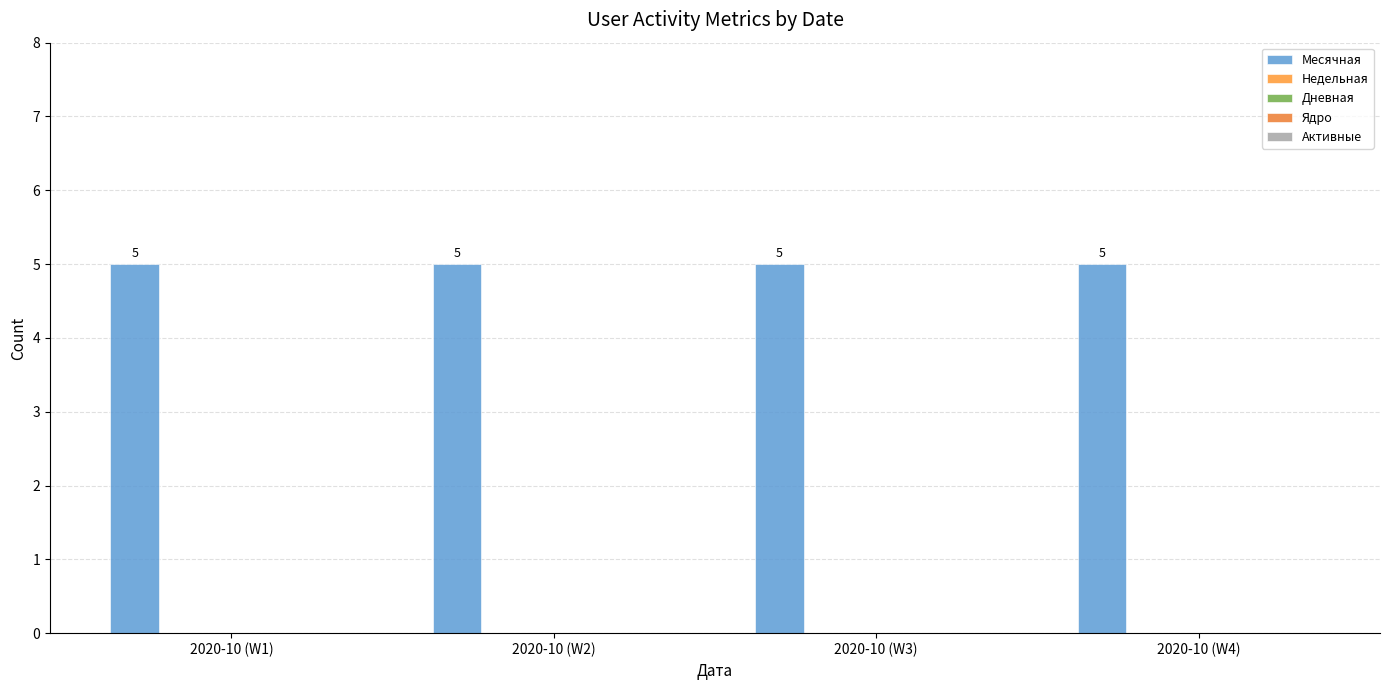

True or false: Недельная has a value of 0 at 2020-10 (W3).

True